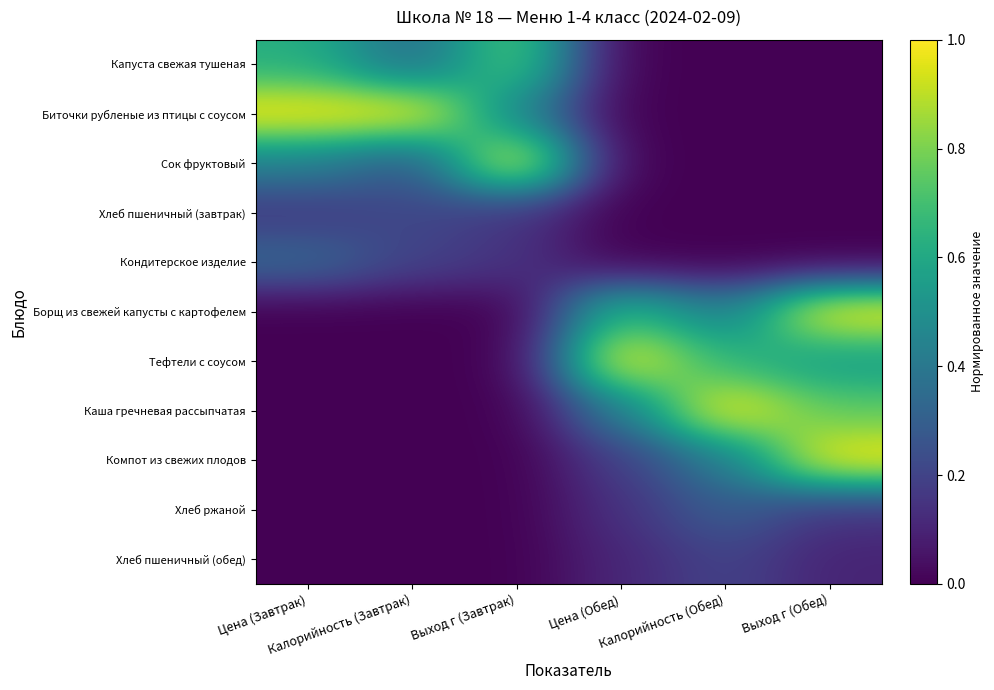

At which category is the sum across all series the highest?

Выход г (Обед)